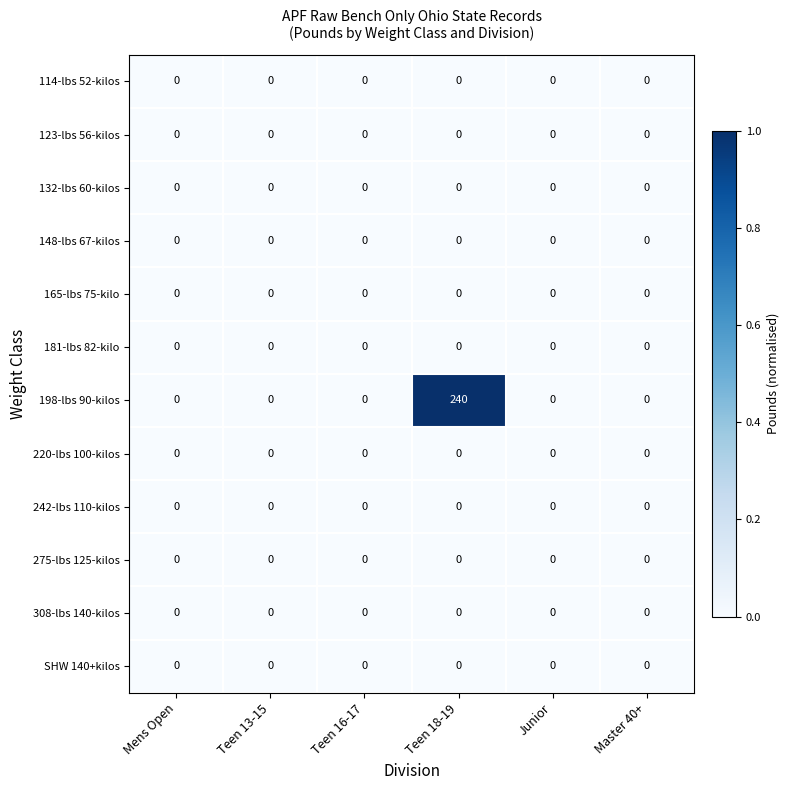

At which category is the sum across all series the highest?

Teen 18-19